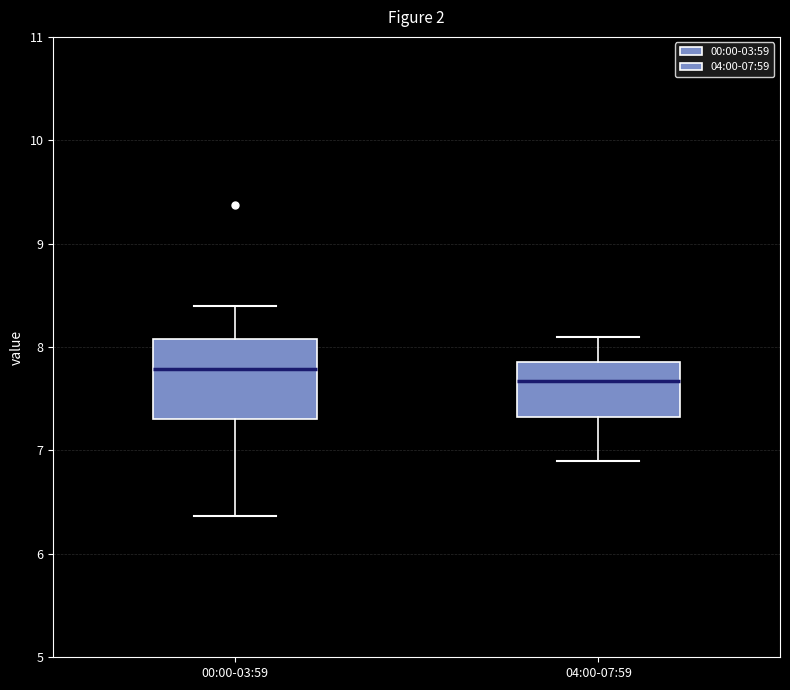

Comparing the boxes themselves (not the whiskers), which one is the tallest?

00:00-03:59